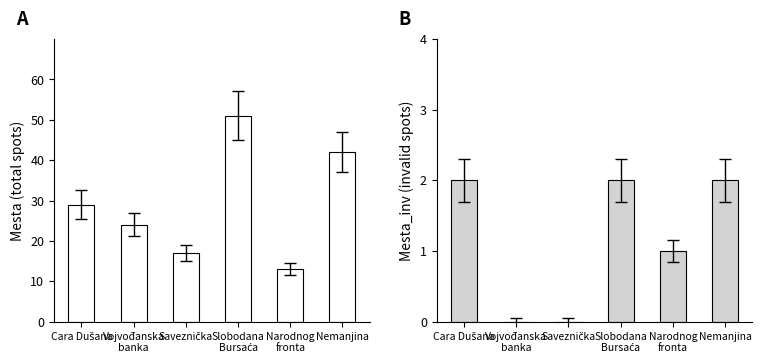

List the series in order of their peak value, highest first.

Mesta, Mesta_inv